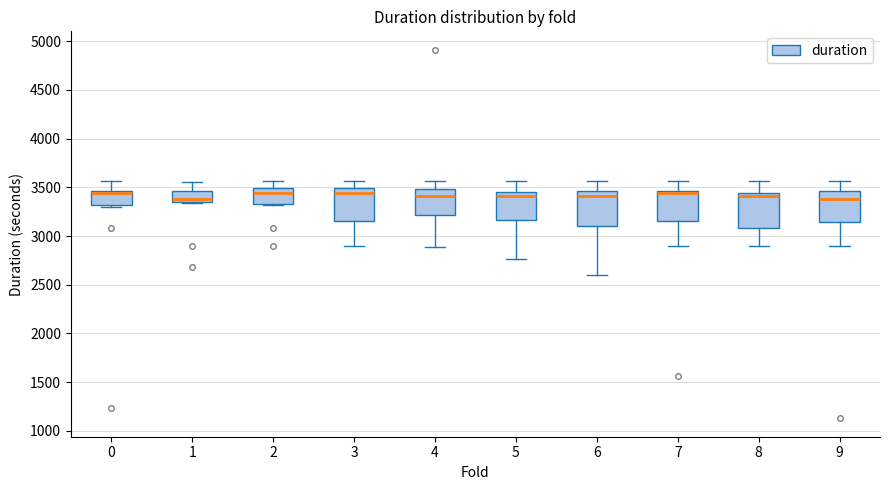

Reading left to right, transcribe this box plot: for each box, give where its median line is, the range the box spans, and where its two whiskers end, as read against the y-axis. The values are not printed on the chart, so give them approximately, as read against the axis.

0: median 3450 (just below the box's upper edge), box 3300 to 3450, whiskers 3300 (just below the box's lower edge) to 3550
1: median 3400, box 3350 to 3450, whiskers 3350 to 3550
2: median 3450, box 3350 to 3500, whiskers 3300 to 3550
3: median 3450, box 3150 to 3500, whiskers 2900 to 3550
4: median 3400, box 3200 to 3500, whiskers 2900 to 3550
5: median 3400, box 3150 to 3450, whiskers 2750 to 3550
6: median 3400, box 3100 to 3450, whiskers 2600 to 3550
7: median 3450 (just below the box's upper edge), box 3150 to 3450, whiskers 2900 to 3550
8: median 3400, box 3100 to 3450, whiskers 2900 to 3550
9: median 3400, box 3150 to 3450, whiskers 2900 to 3550